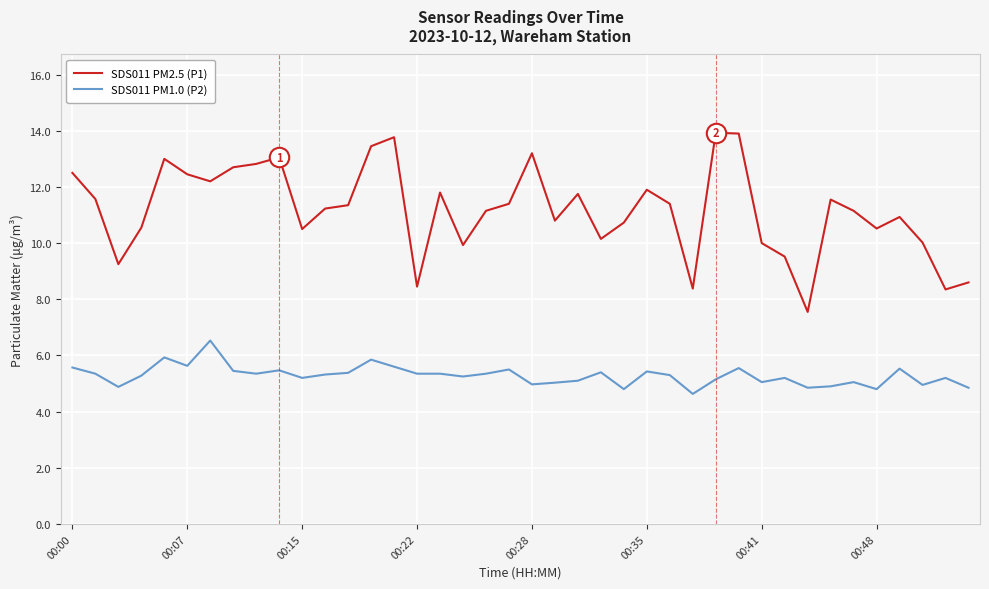

True or false: SDS011 PM2.5 (P1) and SDS011 PM1.0 (P2) cross at least once.

False